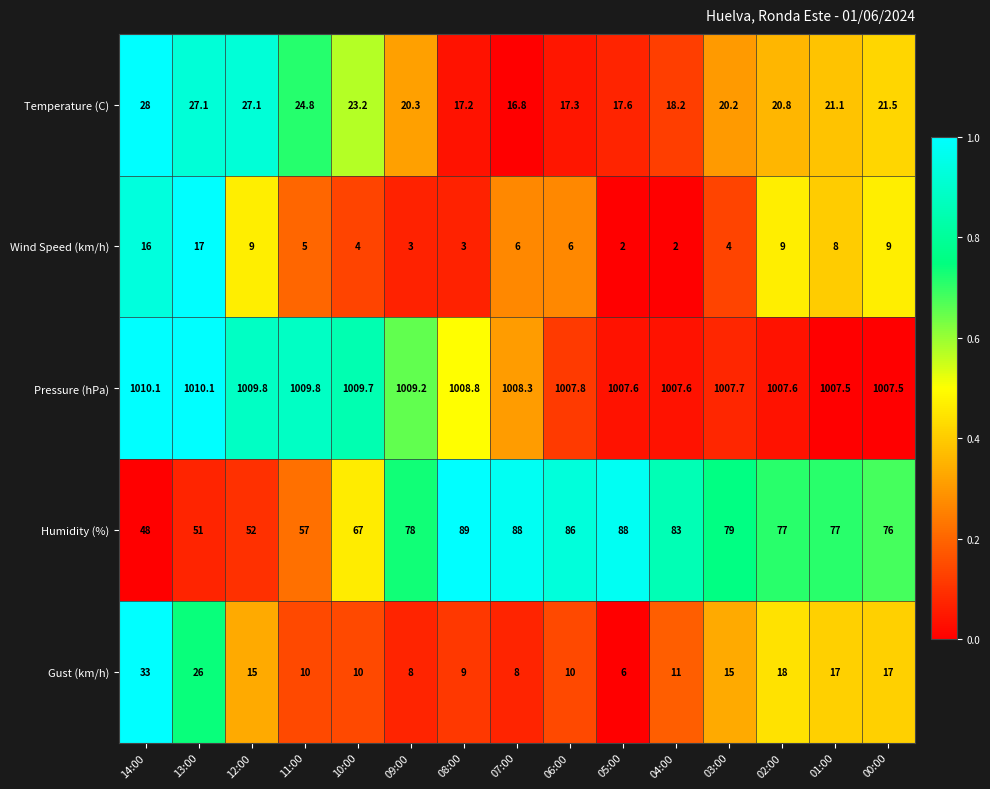

What is the difference between the maximum and minimum values in the Temperature (C) series?

11.2